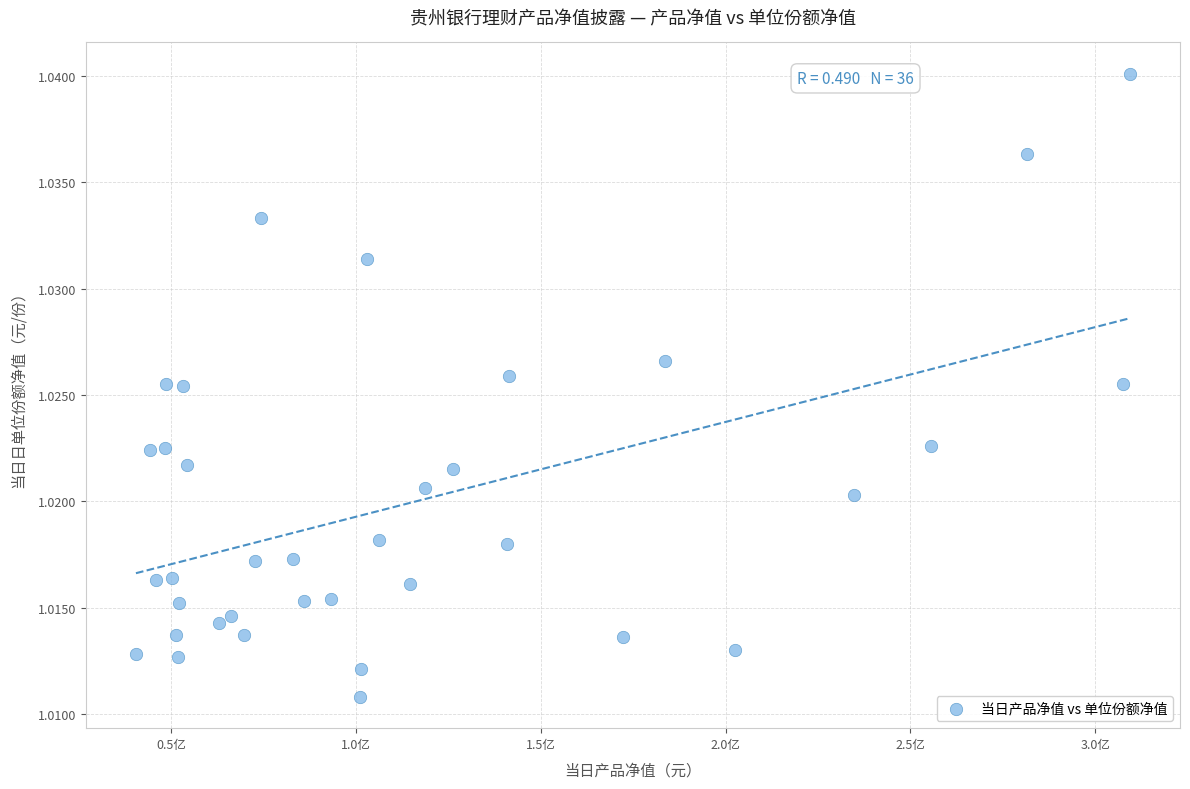

What is the range of X values (max minus min)?

269042958.3